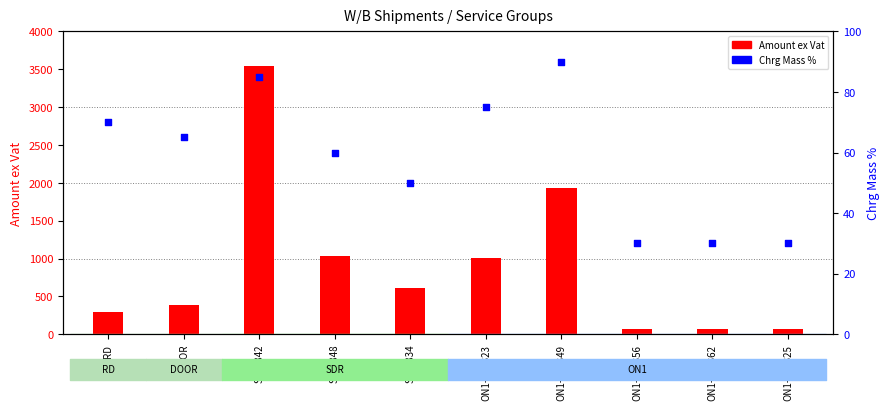

At which category is the sum across all series the highest?

SDR-842